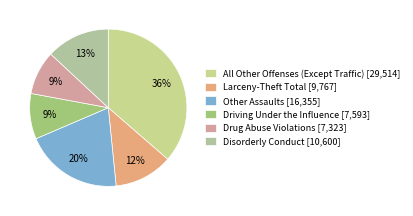

How many segments does this pie chart have?

6